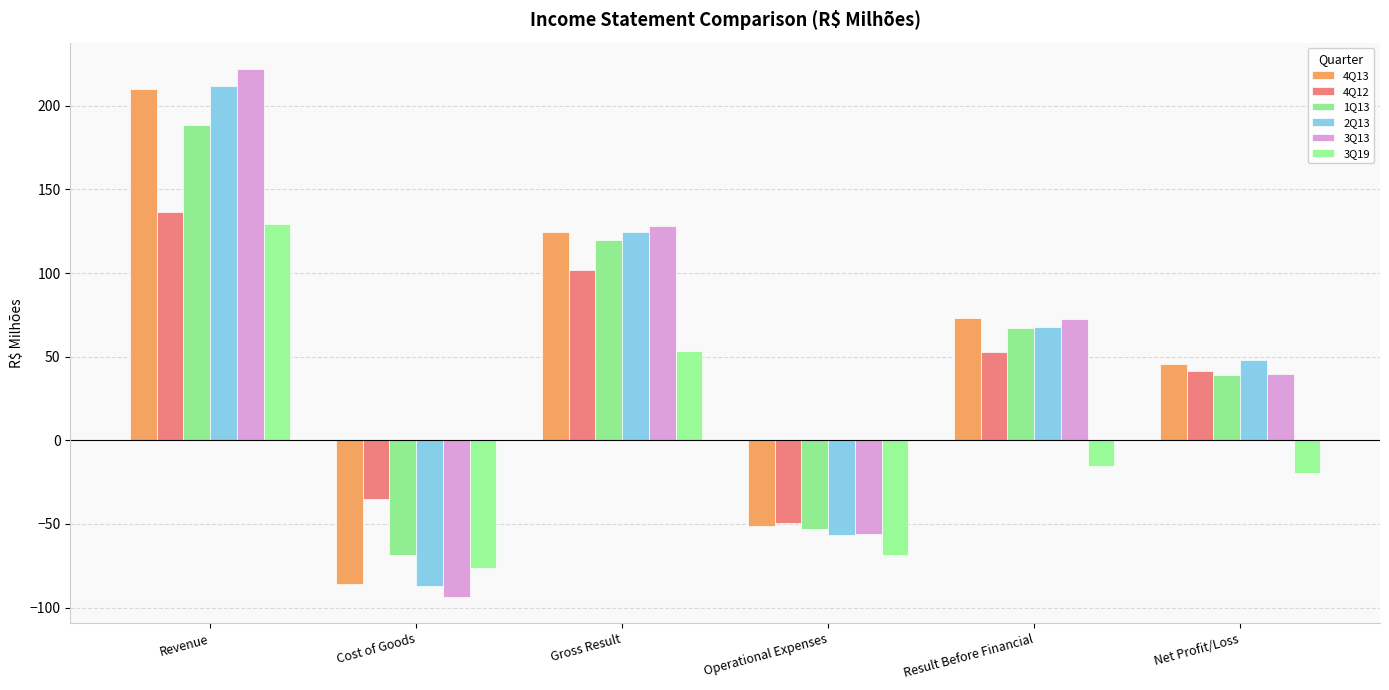

How many groups of bars are there?

6